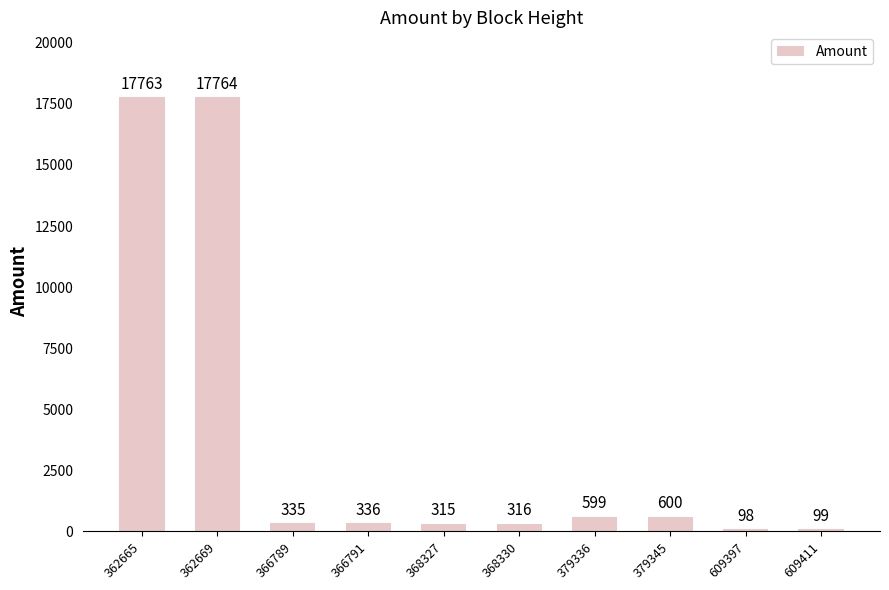

How many distinct data groups are displayed?

1